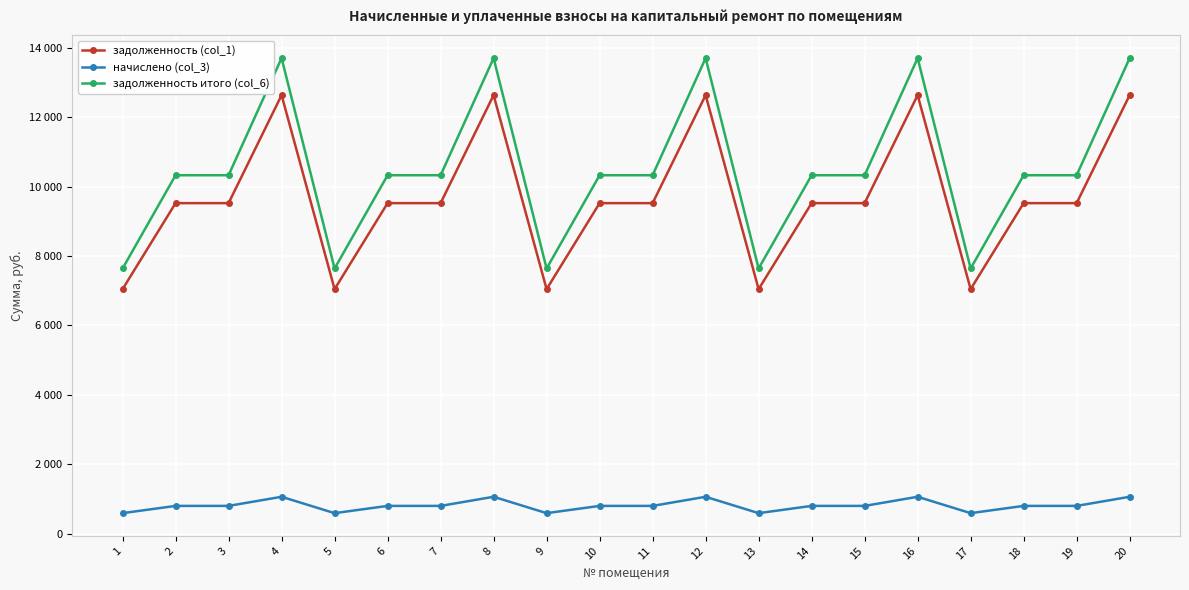

At which category does начислено (col_3) reach its first local valley?

5